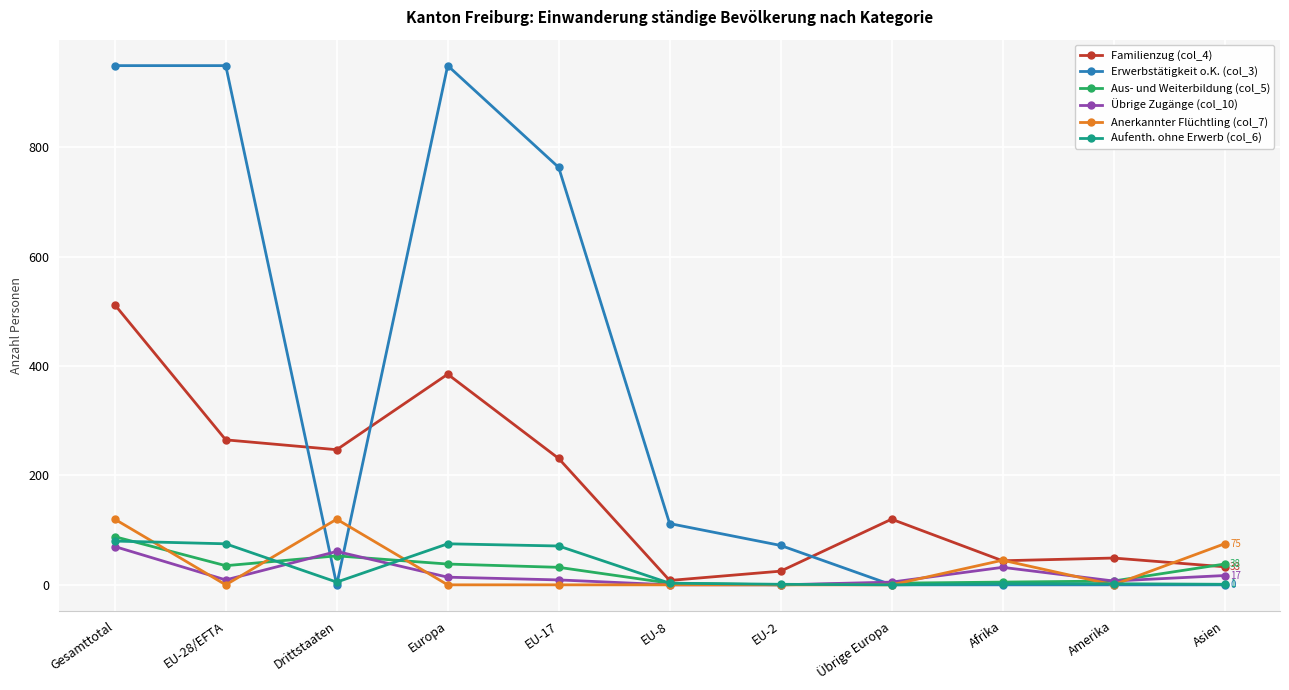

At which category is the sum across all series the highest?

Gesamttotal